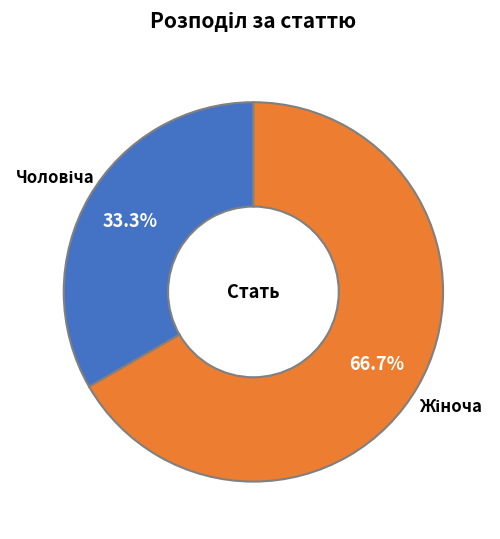

Does any single category account for the majority?

Yes